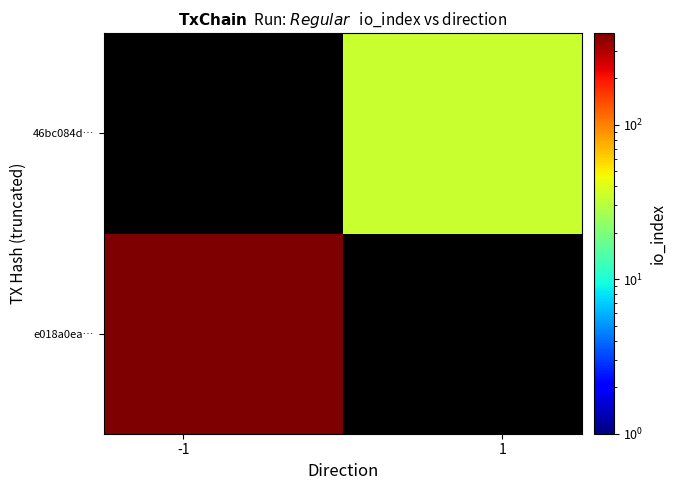

Reading left to right, transcribe all the data shown in this chart.

e018a0ea…: 390	0
46bc084d…: 0	34